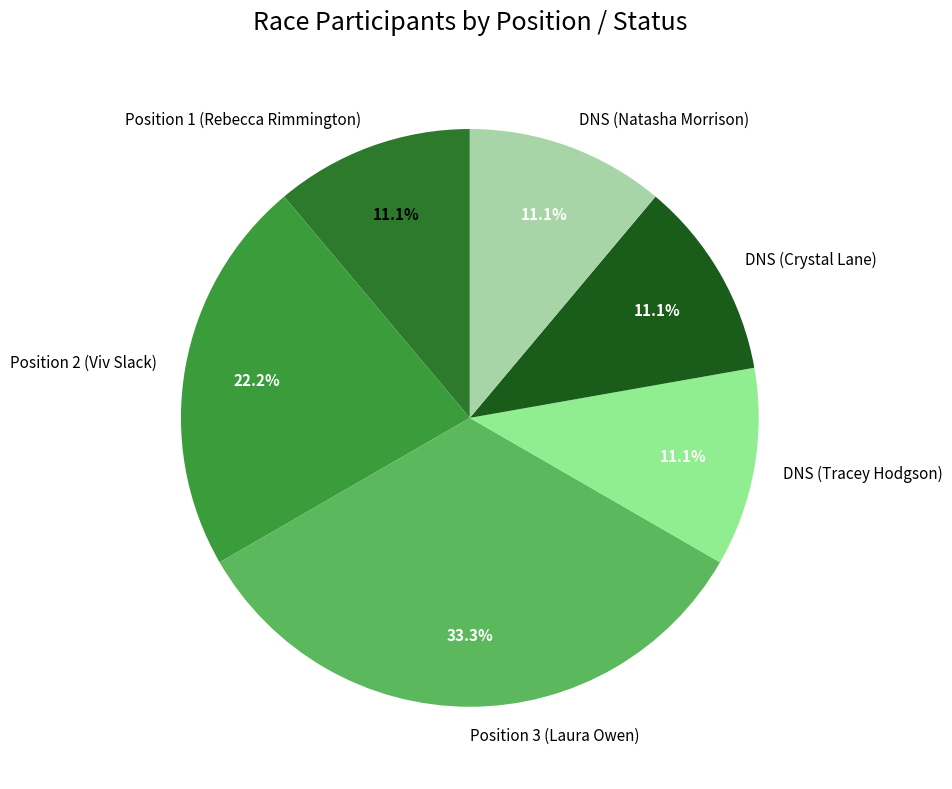

Is Position 3 (Laura Owen) the majority of the pie?

No